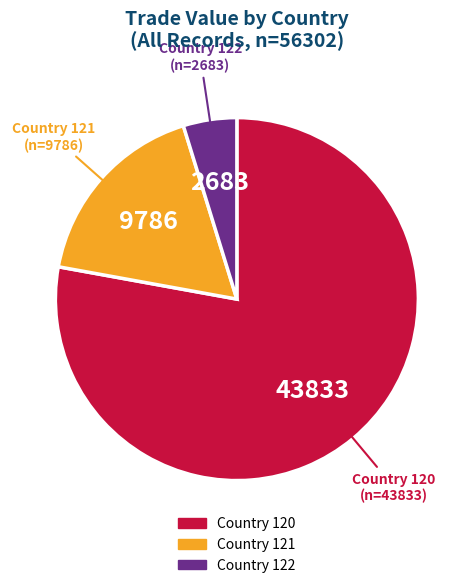

How many segments does this pie chart have?

3